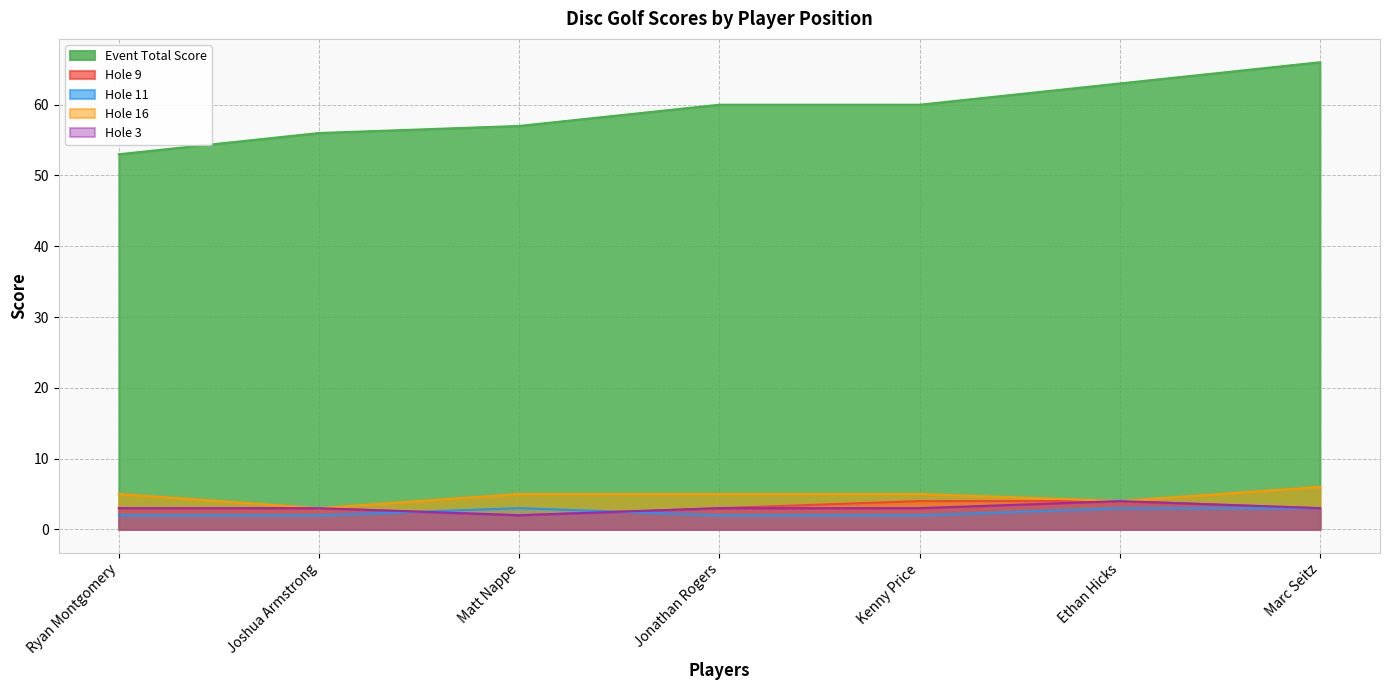

What is the label of the 1st point from the right?

Marc Seitz